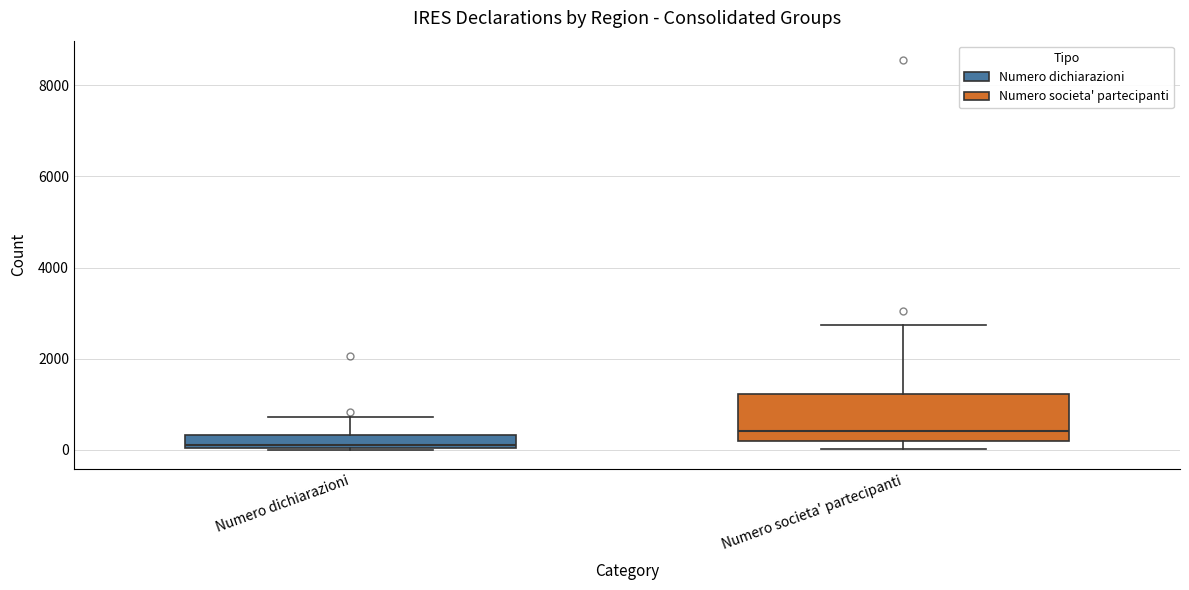

Which box is the tallest, from its lower edge to its upper edge?

Numero societa' partecipanti